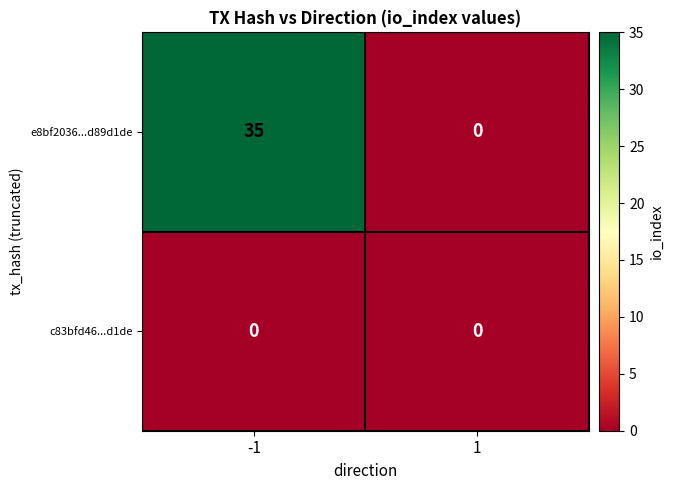

What is the total value across all series at -1?

35